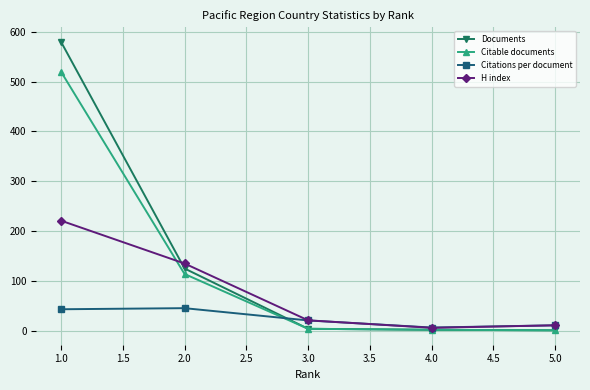

Which series has the widest spread of values?

Documents